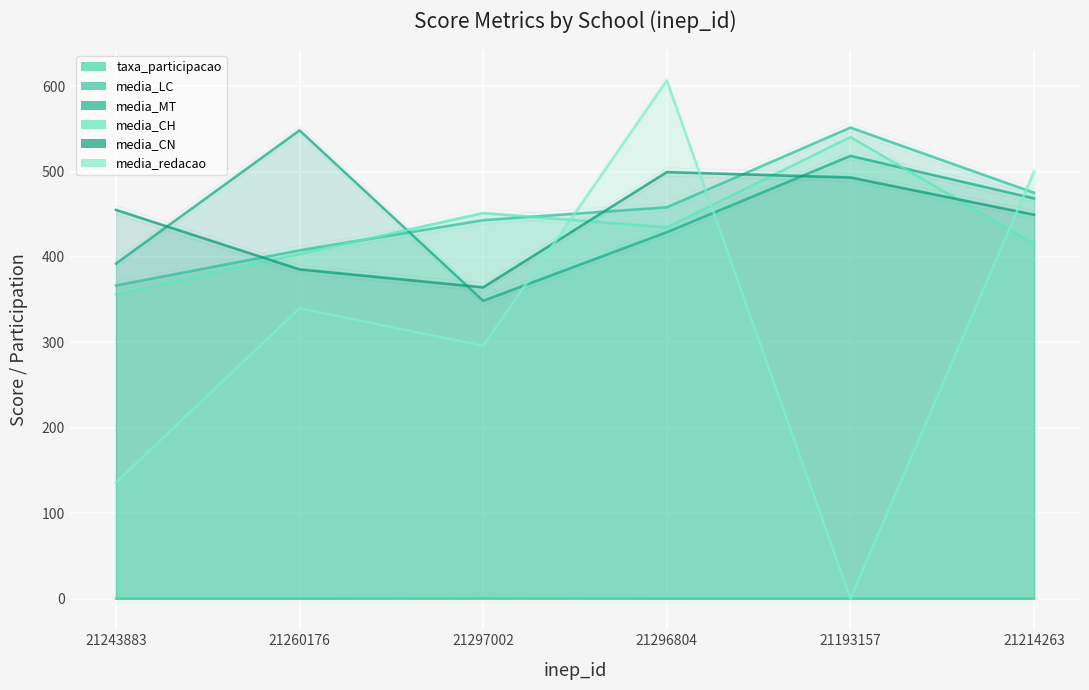

Rank the categories by media_CH value from lowest to highest.

21243883, 21260176, 21214263, 21296804, 21297002, 21193157